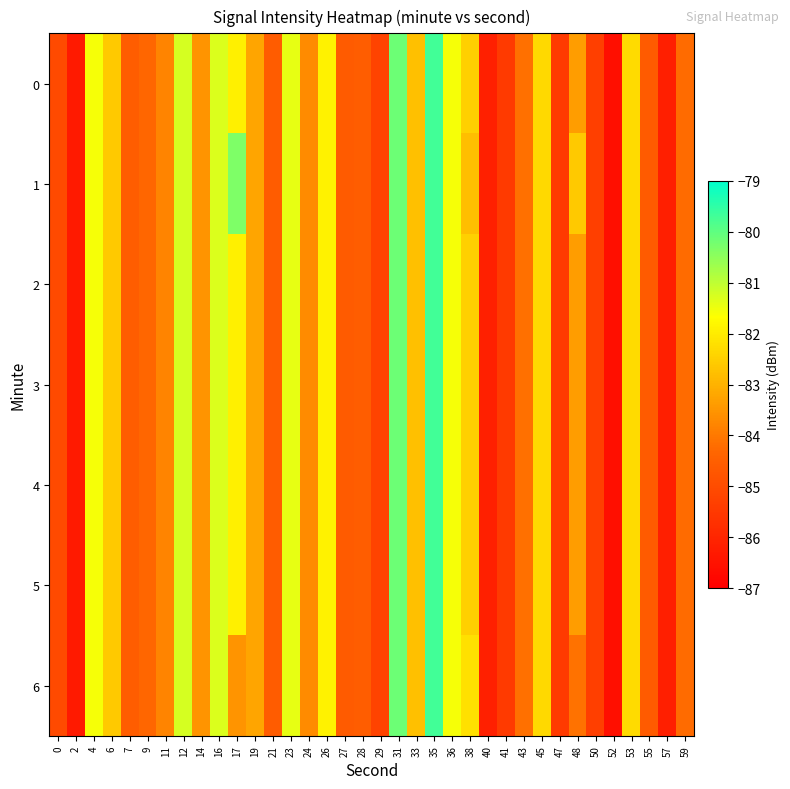

How many categories are shown in the chart?

36